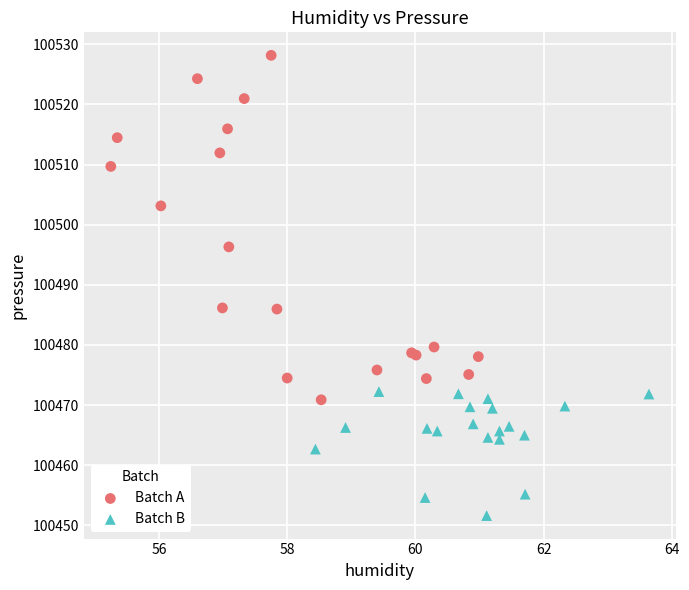

Which series has the widest spread of Y values?

Batch A